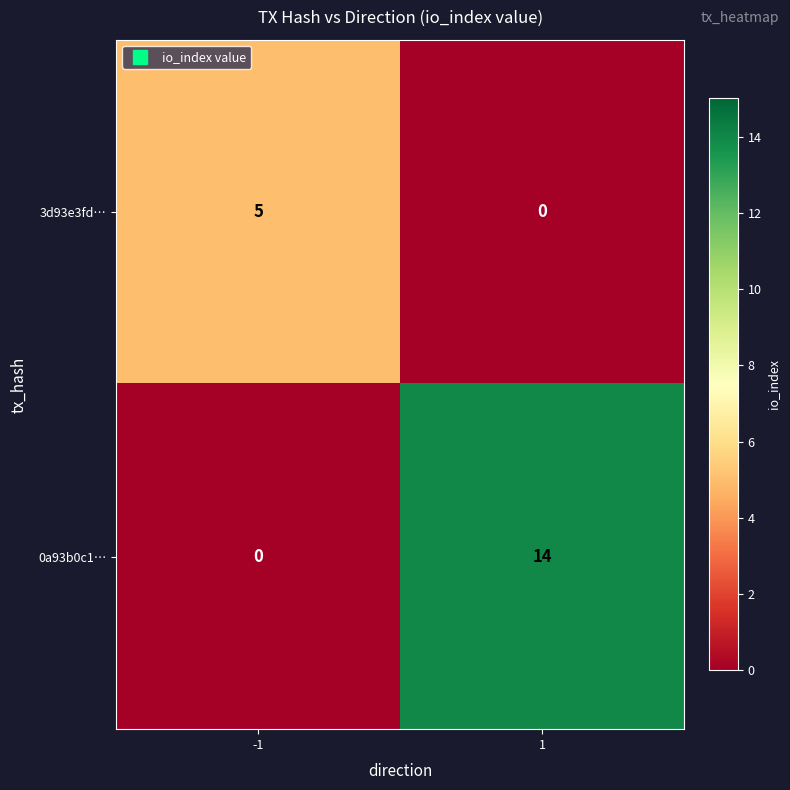

The 3d93e3fd… series shows 5 at -1. True or false?

True